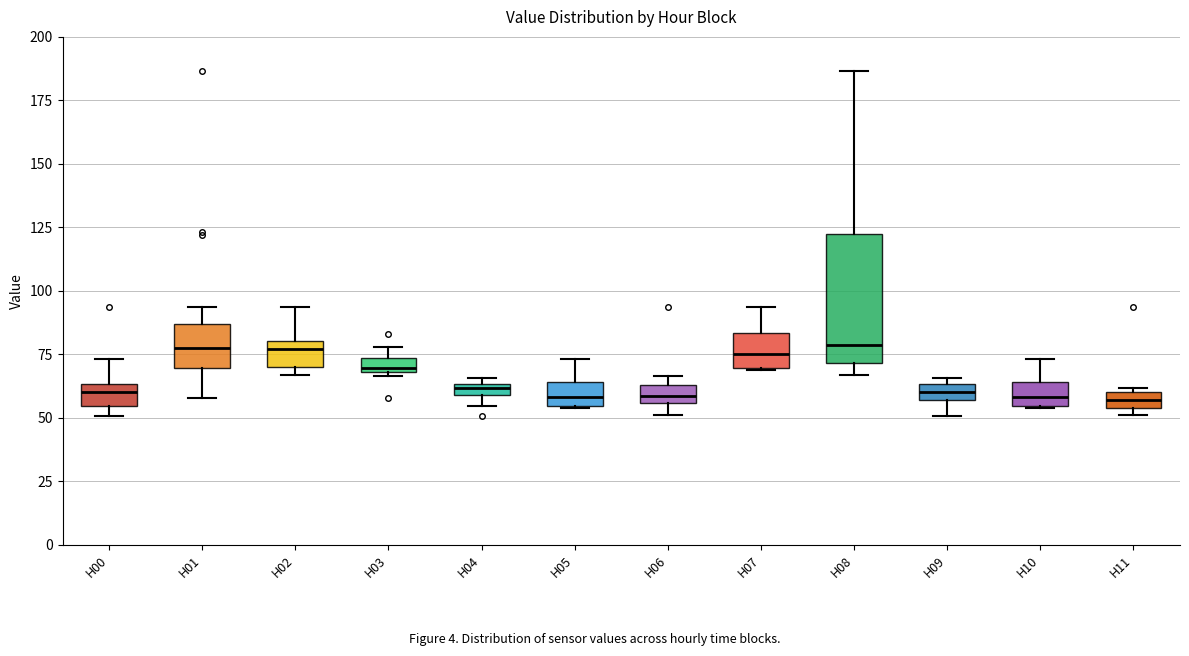

Where is the lower edge of the box for H07 on the y-axis? The values are not printed on the chart, so give them approximately, as read against the axis.

70